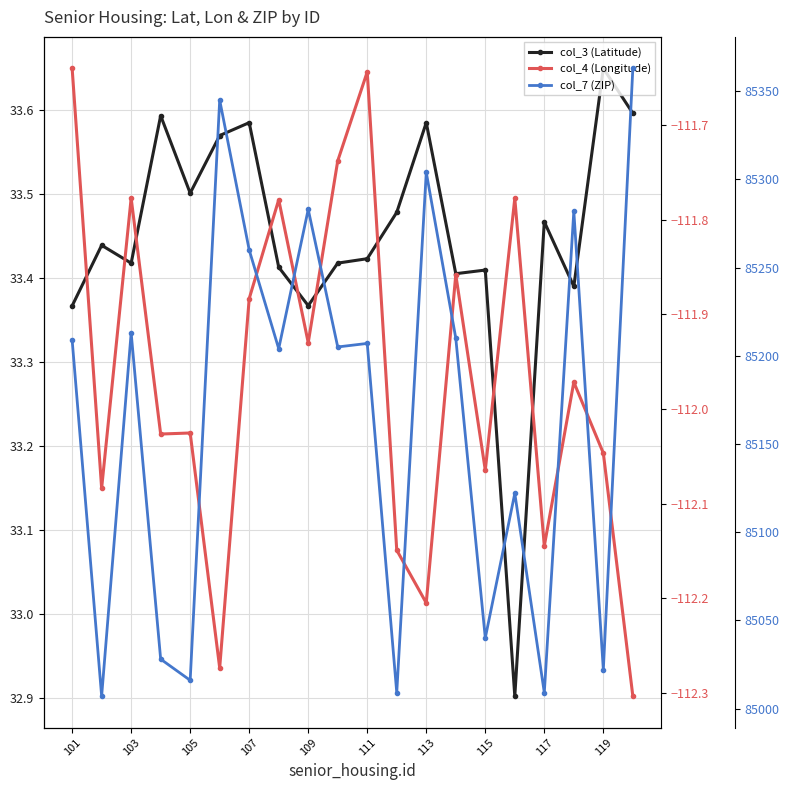

Which series changed the most between 107 and 109?

col_7 (ZIP)